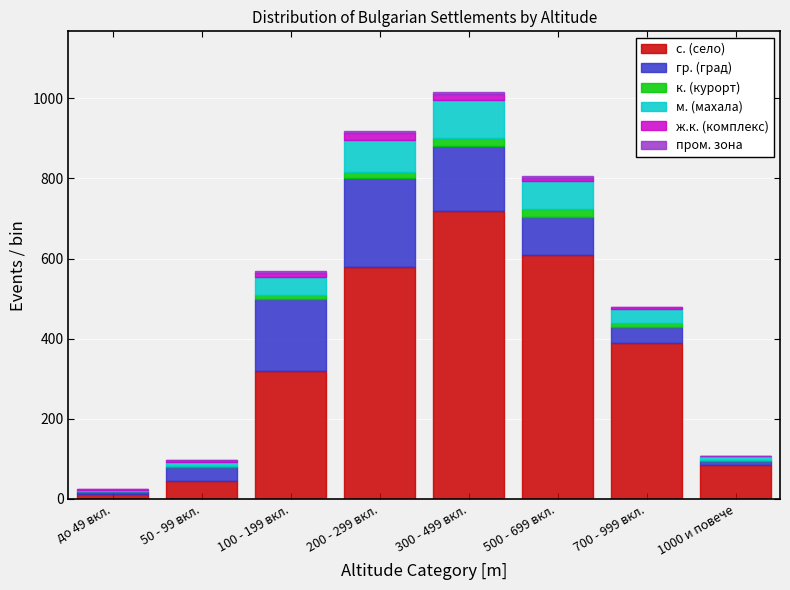

What is the sum of all с. (село) values?

2762